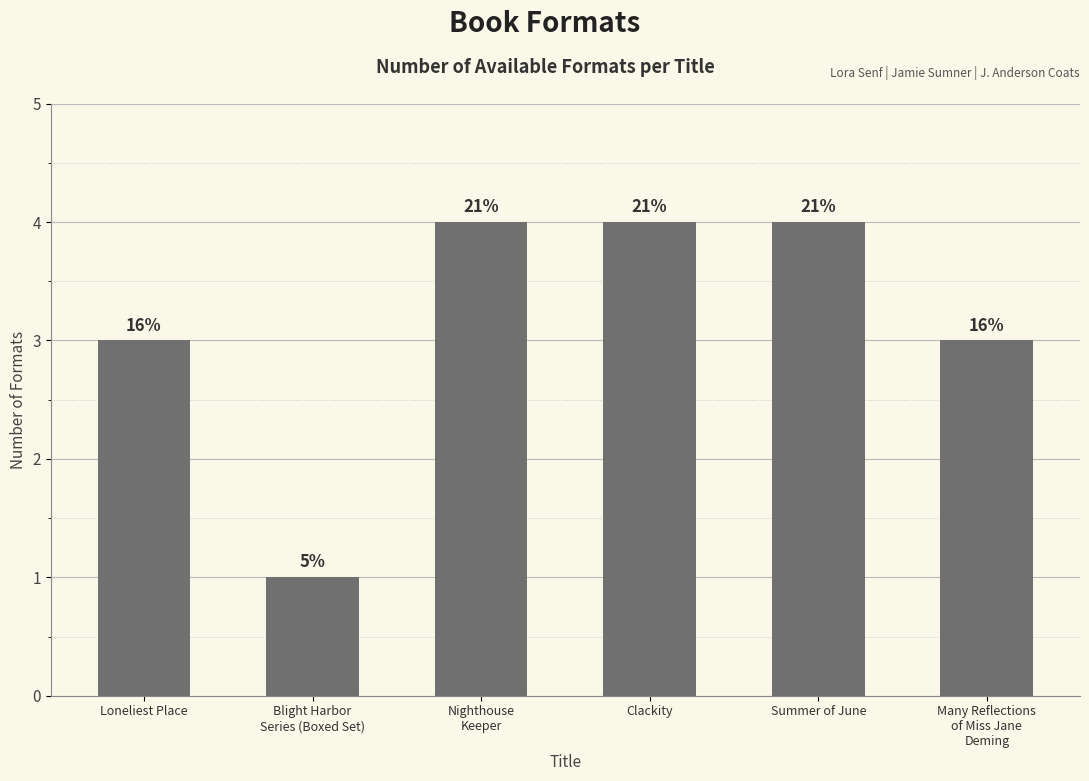

The value at Summer of June is 4. True or false?

True